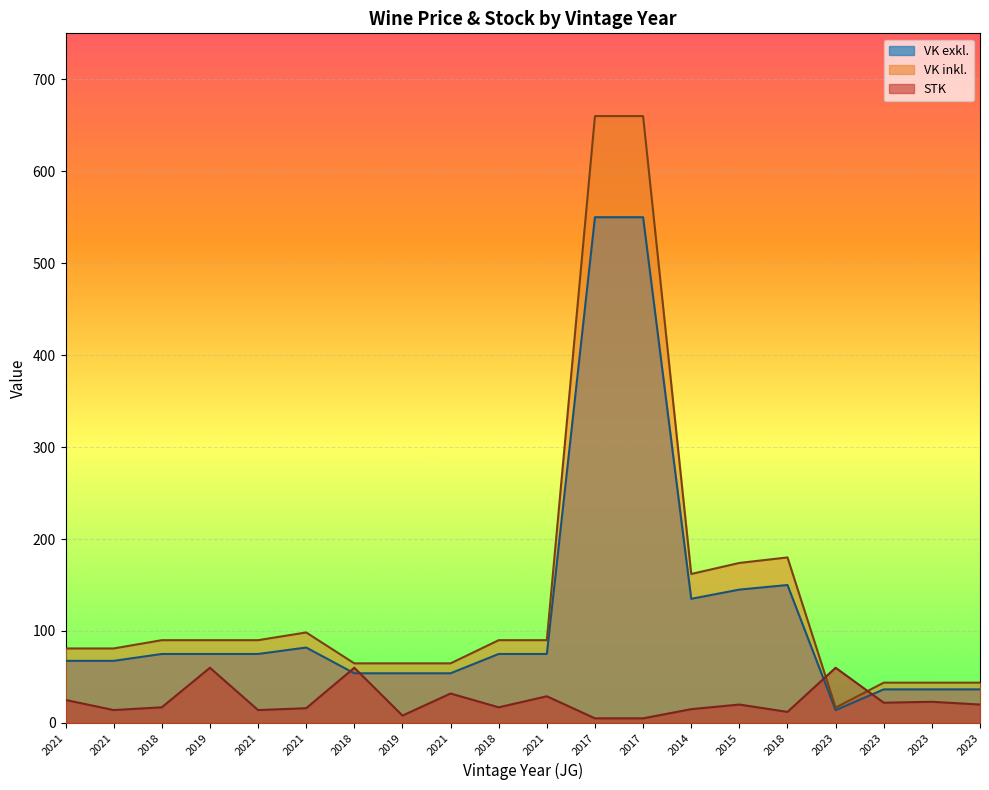

Which has a higher value, 2021 or 2018?

2021